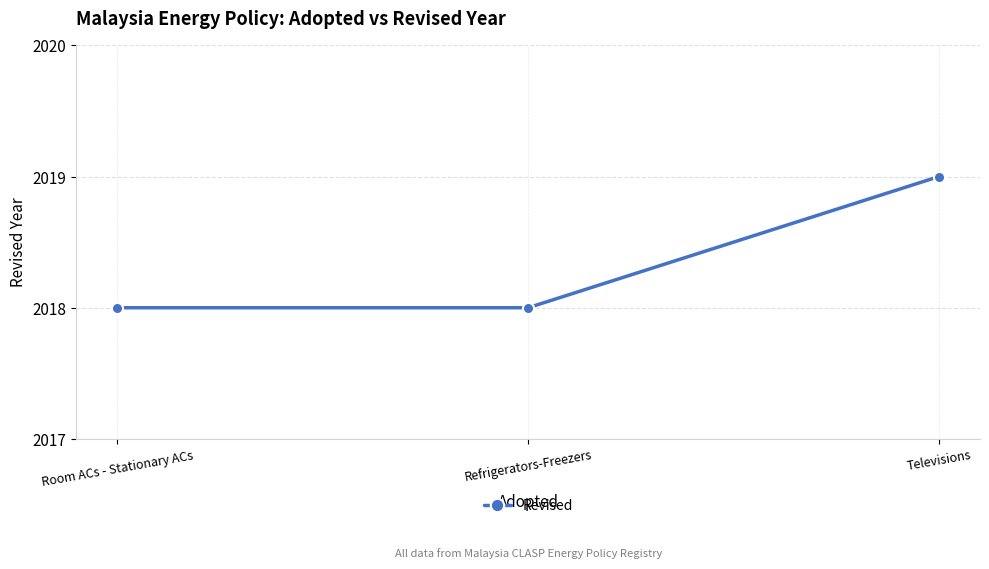

Count the number of categories in the chart.

3